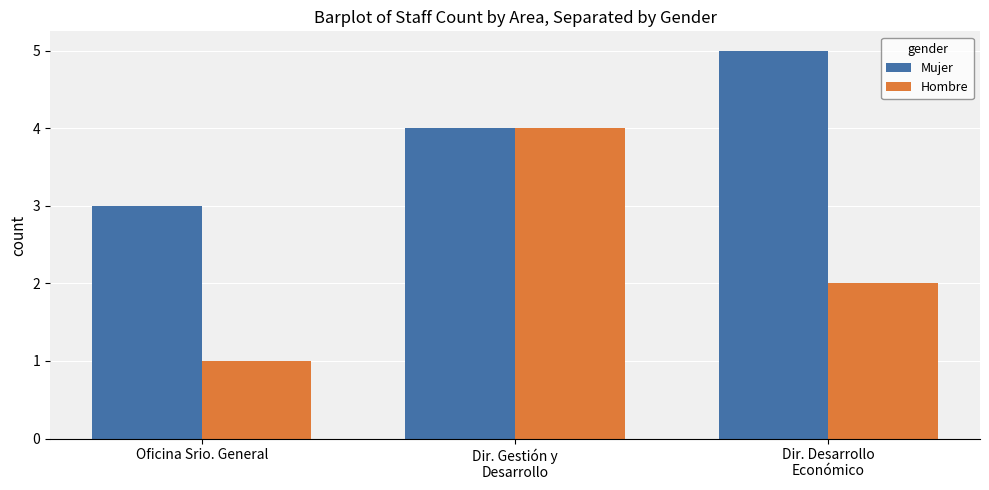

Reading left to right, extract all data points from this chart.

Mujer: Oficina Srio. General=3	Dir. Gestión y
Desarrollo=4	Dir. Desarrollo
Económico=5
Hombre: Oficina Srio. General=1	Dir. Gestión y
Desarrollo=4	Dir. Desarrollo
Económico=2